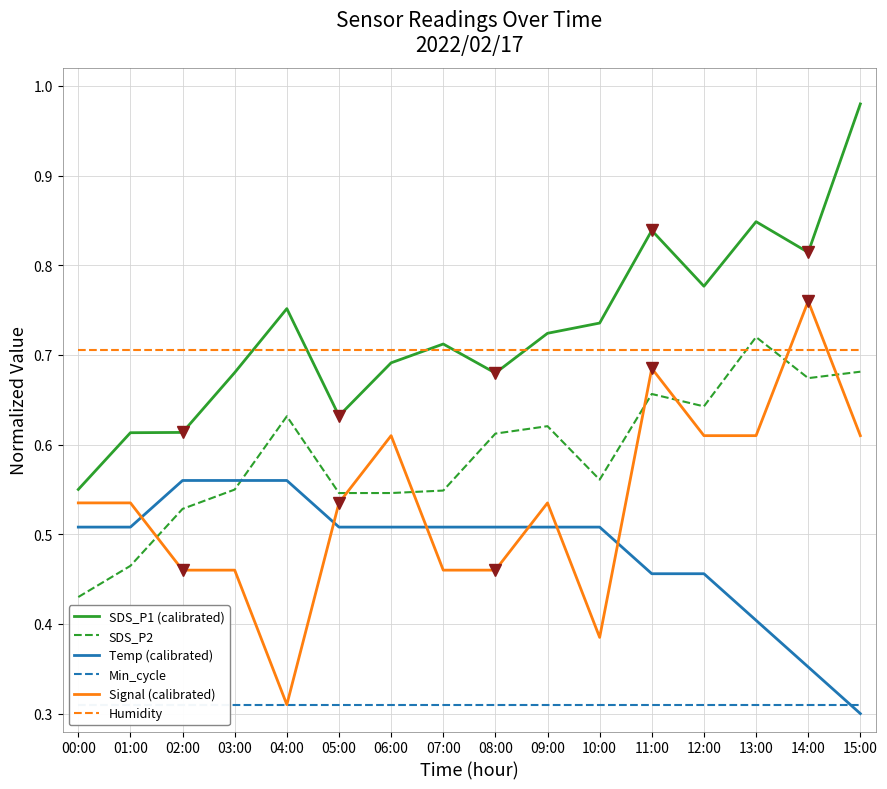

Reading right to left, list all the values displayed in this chart.

SDS_P1 (calibrated): 1.0	0.8	0.8	0.8	0.8	0.7	0.7	0.7	0.7	0.7	0.6	0.8	0.7	0.6	0.6	0.6
SDS_P2: 0.7	0.7	0.7	0.6	0.7	0.6	0.6	0.6	0.5	0.5	0.5	0.6	0.5	0.5	0.5	0.4
Temp (calibrated): 0.3	0.4	0.4	0.5	0.5	0.5	0.5	0.5	0.5	0.5	0.5	0.6	0.6	0.6	0.5	0.5
Min_cycle: 0.3	0.3	0.3	0.3	0.3	0.3	0.3	0.3	0.3	0.3	0.3	0.3	0.3	0.3	0.3	0.3
Signal (calibrated): 0.6	0.8	0.6	0.6	0.7	0.4	0.5	0.5	0.5	0.6	0.5	0.3	0.5	0.5	0.5	0.5
Humidity: 0.7	0.7	0.7	0.7	0.7	0.7	0.7	0.7	0.7	0.7	0.7	0.7	0.7	0.7	0.7	0.7